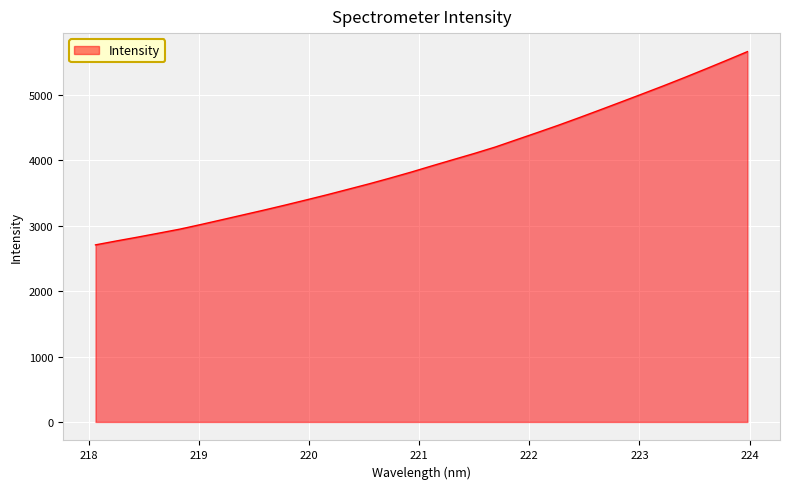

What is the maximum value shown in the chart?

5659.2